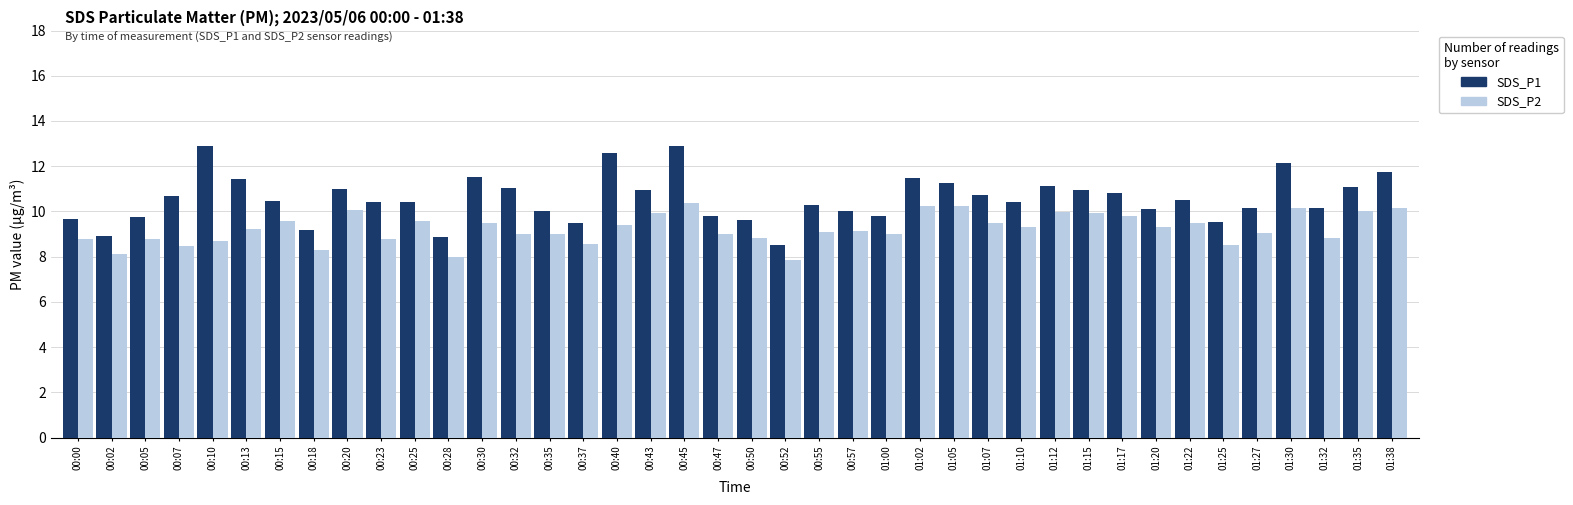

Does the chart contain stacked bars?

No